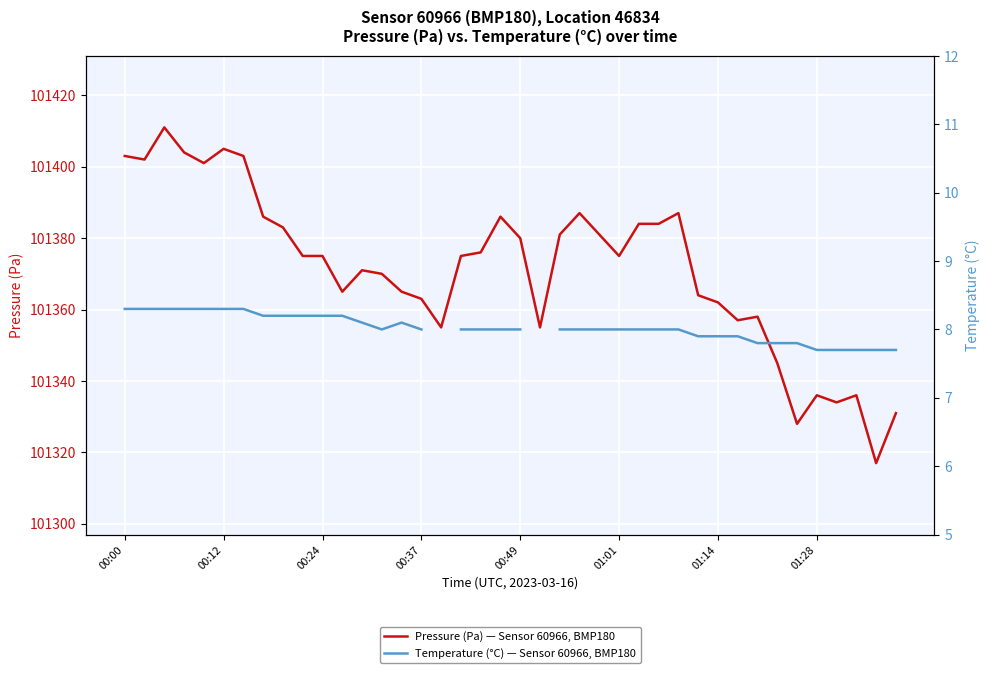

At how many categories does at least one series exceed 35581?

40